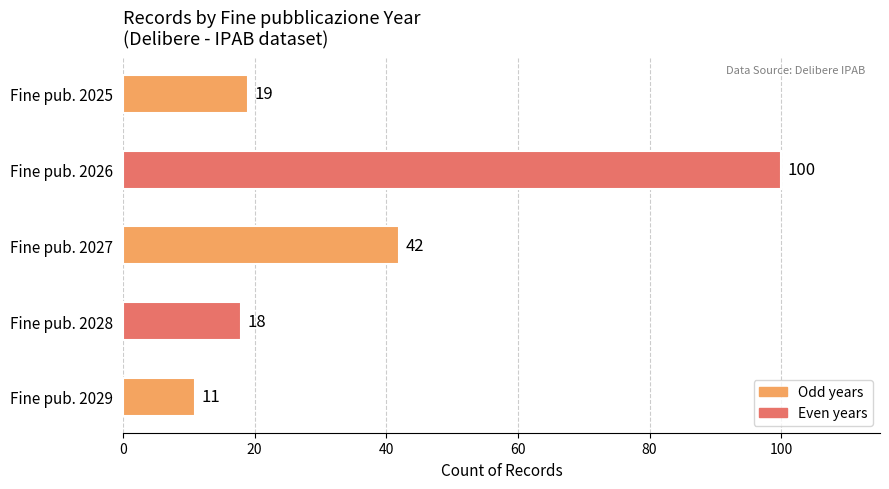

At which category does the chart reach its peak across all series?

Fine pub. 2026